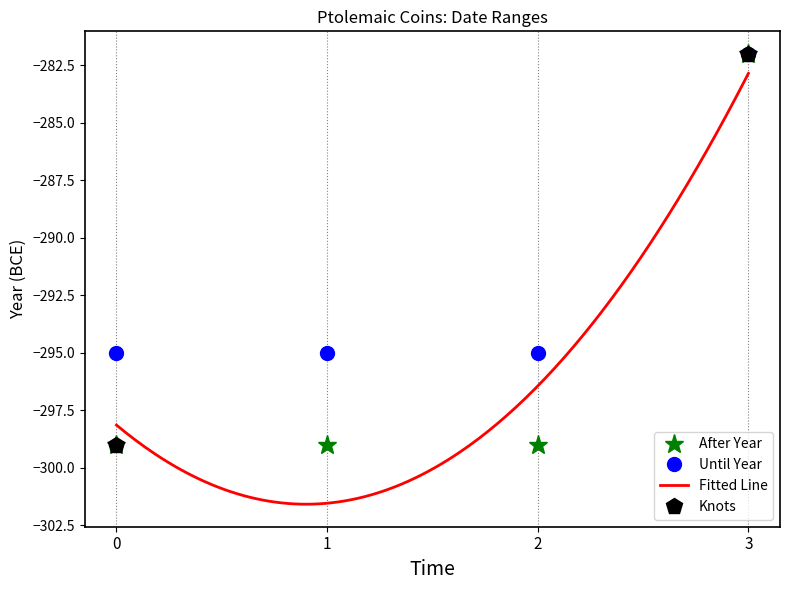

True or false: After Year and Until Year cross at least once.

False